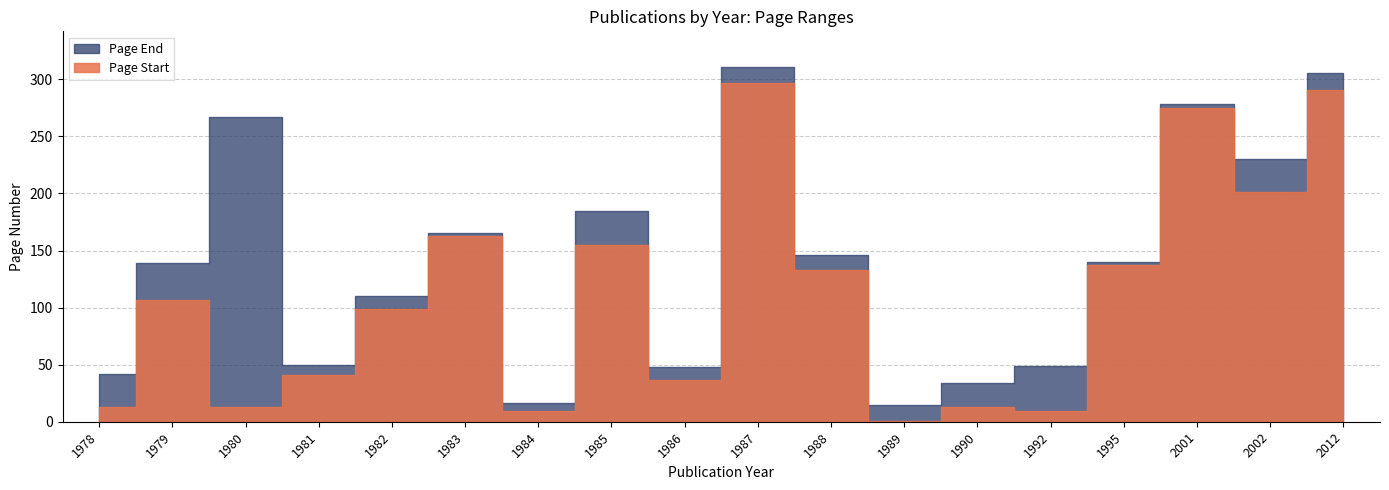

At how many categories does at least one series exceed 10?

18